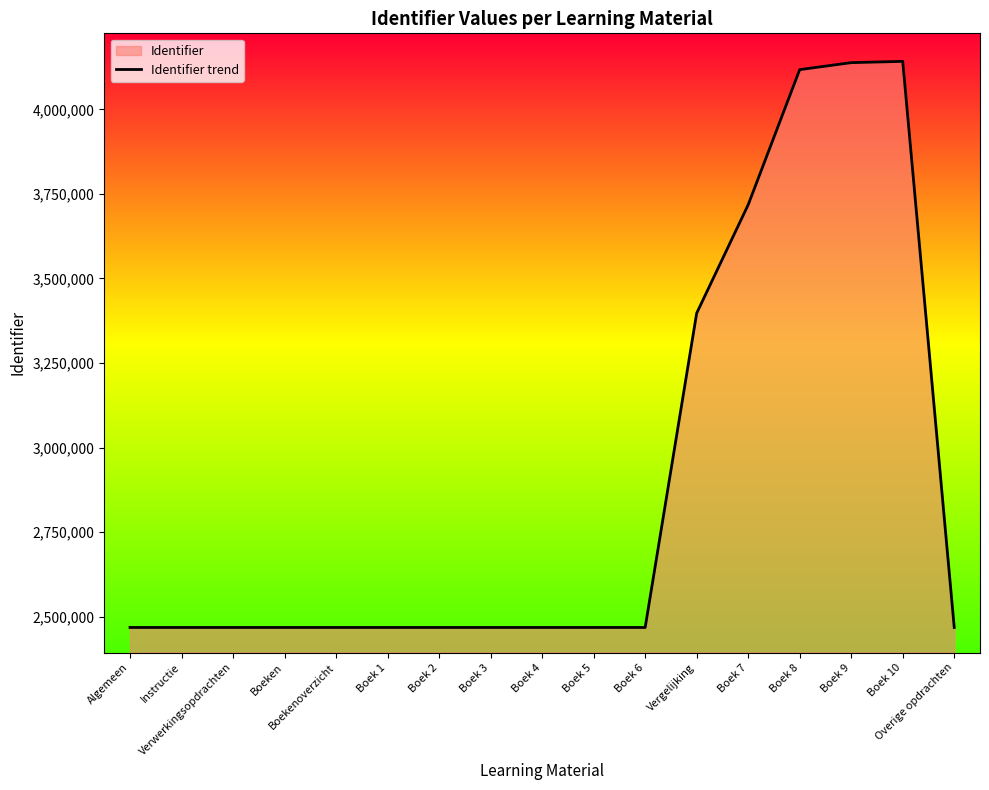

What is the label of the 3rd point from the right?

Boek 9